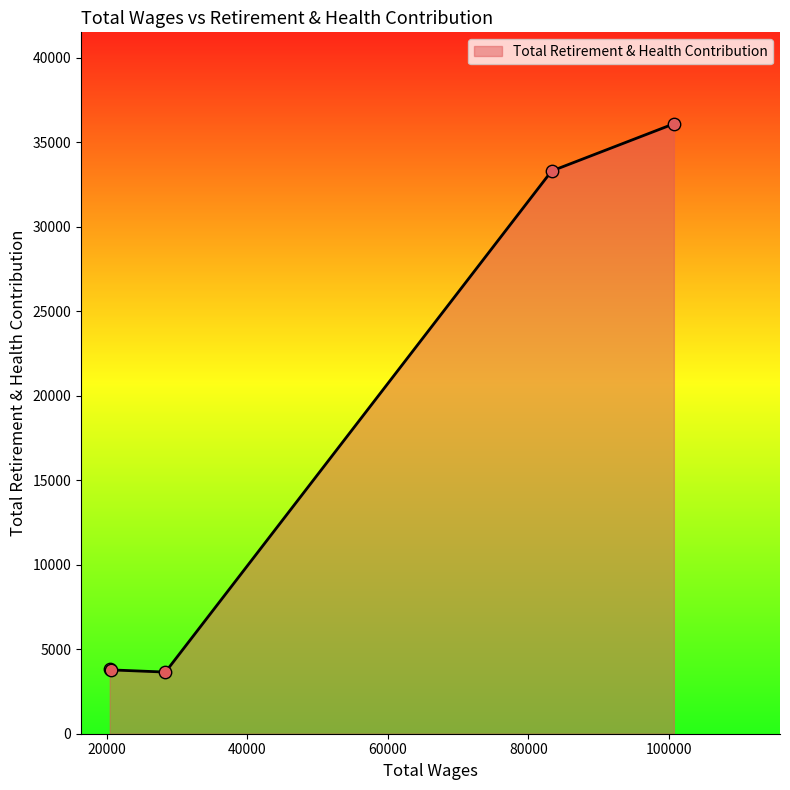

What is the average value?

16130